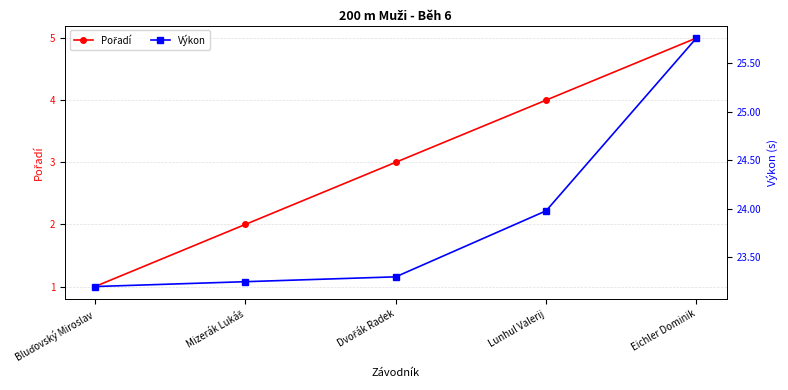

Count the Pořadí values in the range 2 to 4.

3